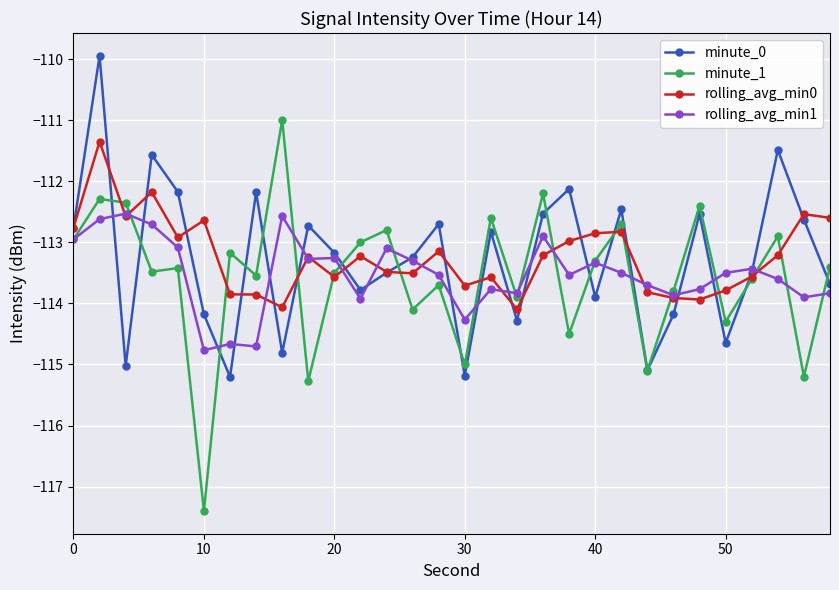

In rolling_avg_min0, how many points are lower than both neighbors (excluding endpoints)?

8